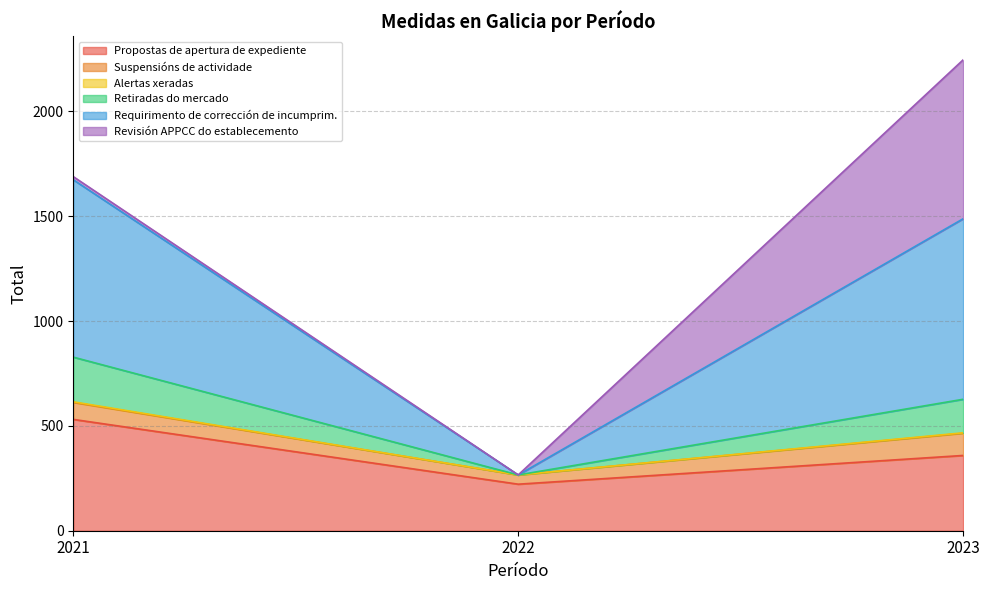

Which label corresponds to the largest value in the chart?

2023